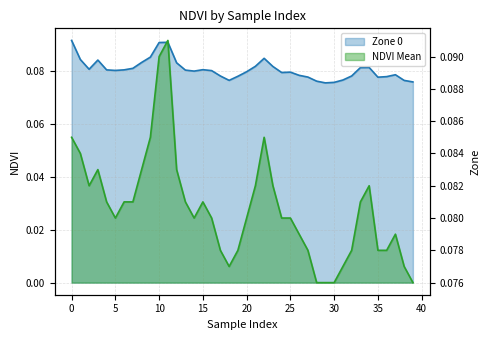

True or false: Zone 0 and NDVI Mean intersect in this chart.

True